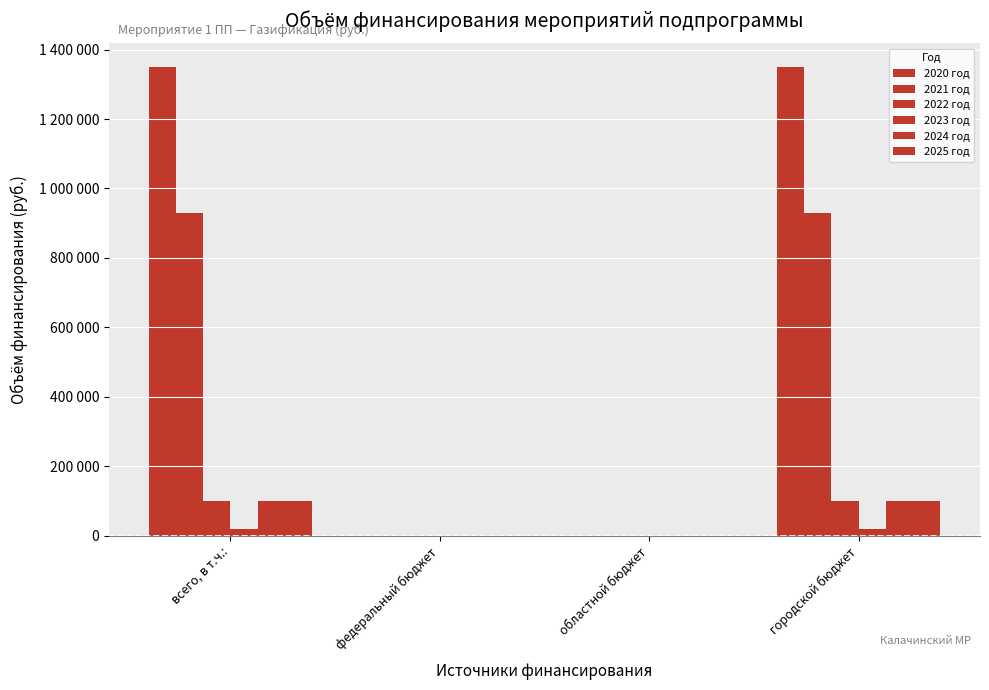

Reading left to right, what are all the values shown in this chart?

2020 год: 1350057.9	0.0	0.0	1350057.9
2021 год: 930057.9	0.0	0.0	930057.9
2022 год: 100000.0	0.0	0.0	100000.0
2023 год: 20000.0	0.0	0.0	20000.0
2024 год: 100000.0	0.0	0.0	100000.0
2025 год: 100000.0	0.0	0.0	100000.0